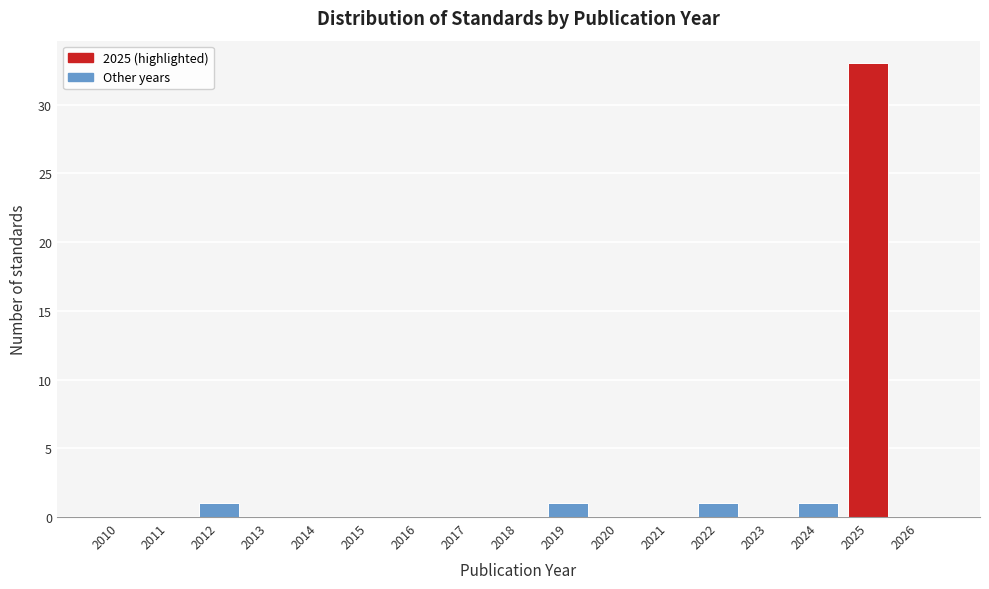

Reading left to right, list all the values displayed in this chart.

2010=0	2011=0	2012=1	2013=0	2014=0	2015=0	2016=0	2017=0	2018=0	2019=1	2020=0	2021=0	2022=1	2023=0	2024=1	2025=33	2026=0